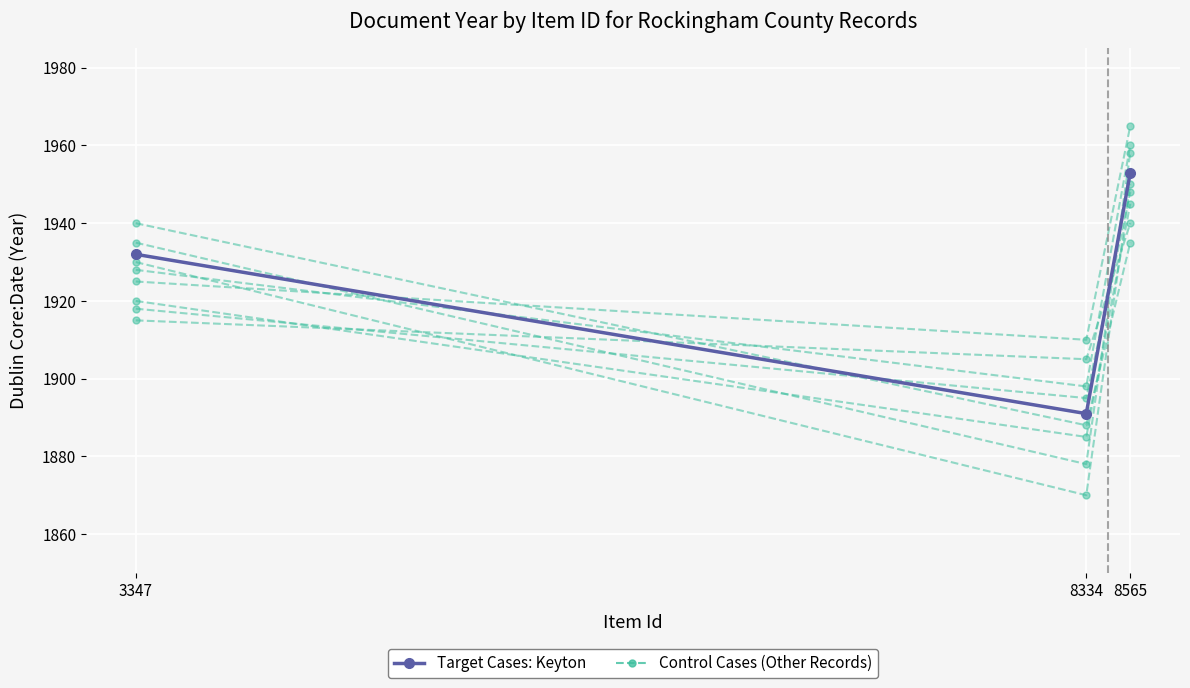

What are all the series names shown in the legend?

Control Cases, Target Cases: Keyton